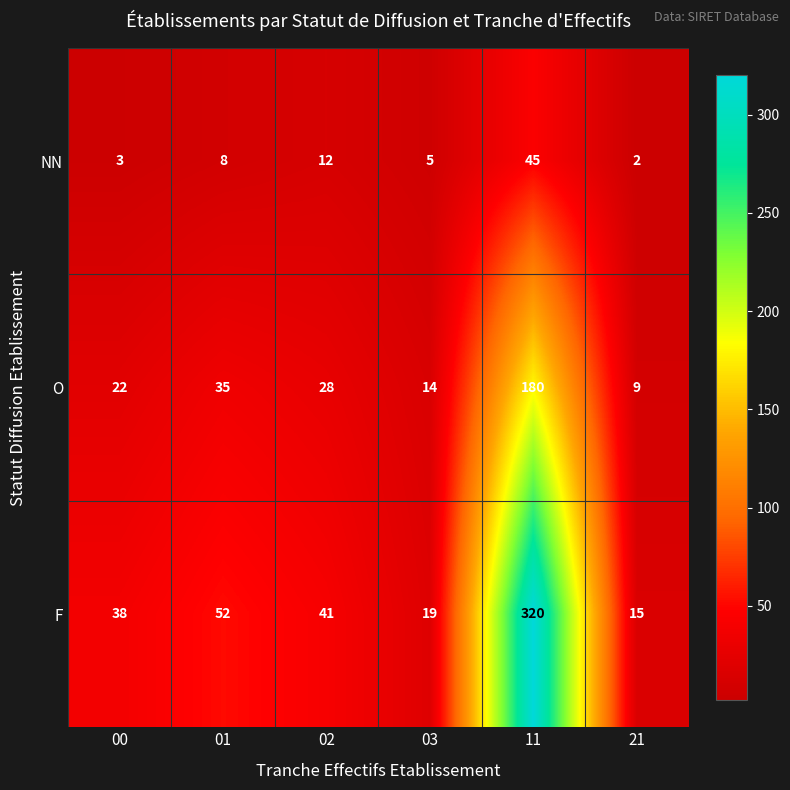

Rank the series by their maximum value, from highest to lowest.

F, O, NN